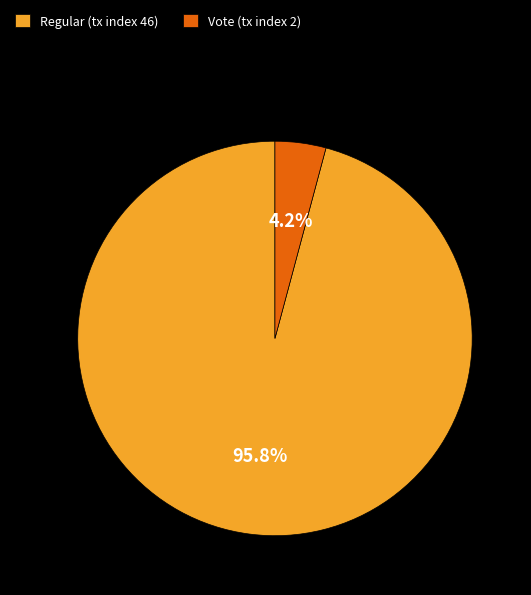

Rank the categories by value from highest to lowest.

Regular (tx index 46), Vote (tx index 2)